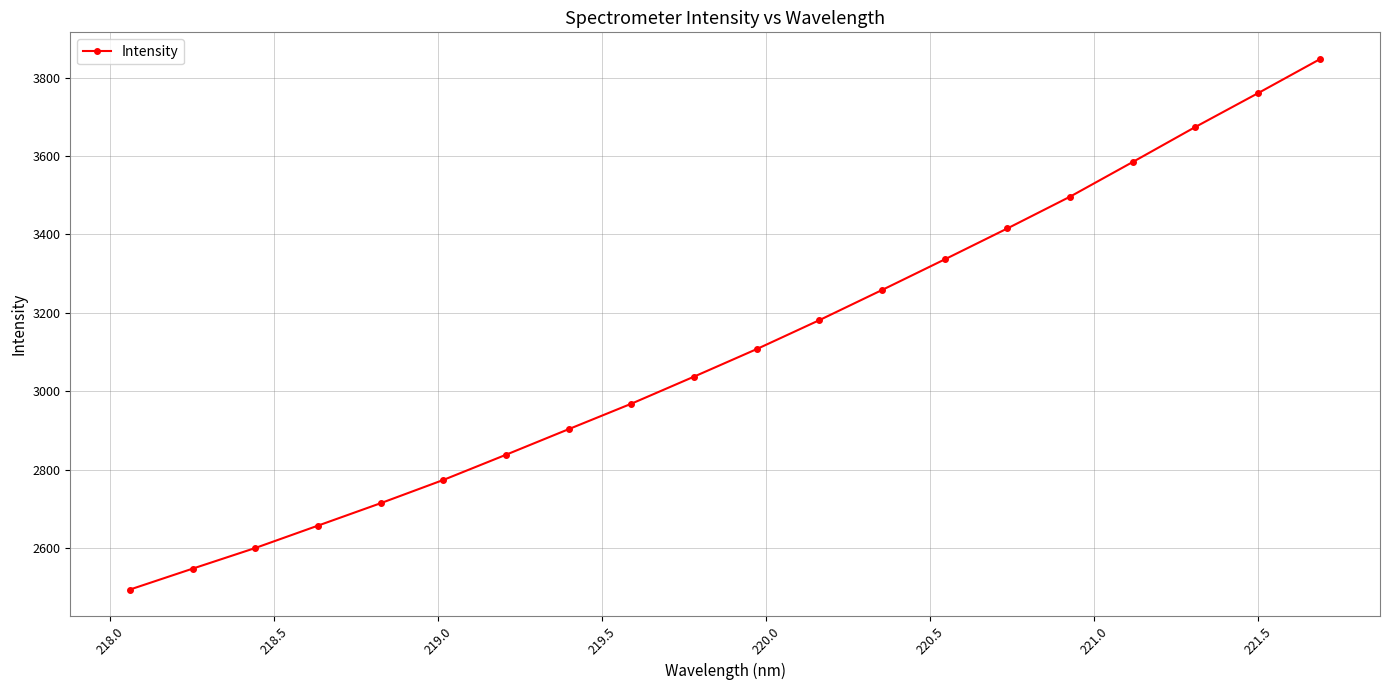

Does the chart display data point markers on the line(s)?

Yes